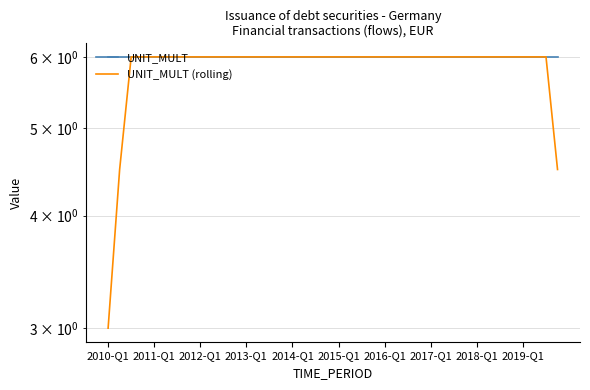

True or false: UNIT_MULT and UNIT_MULT (rolling) cross at least once.

False